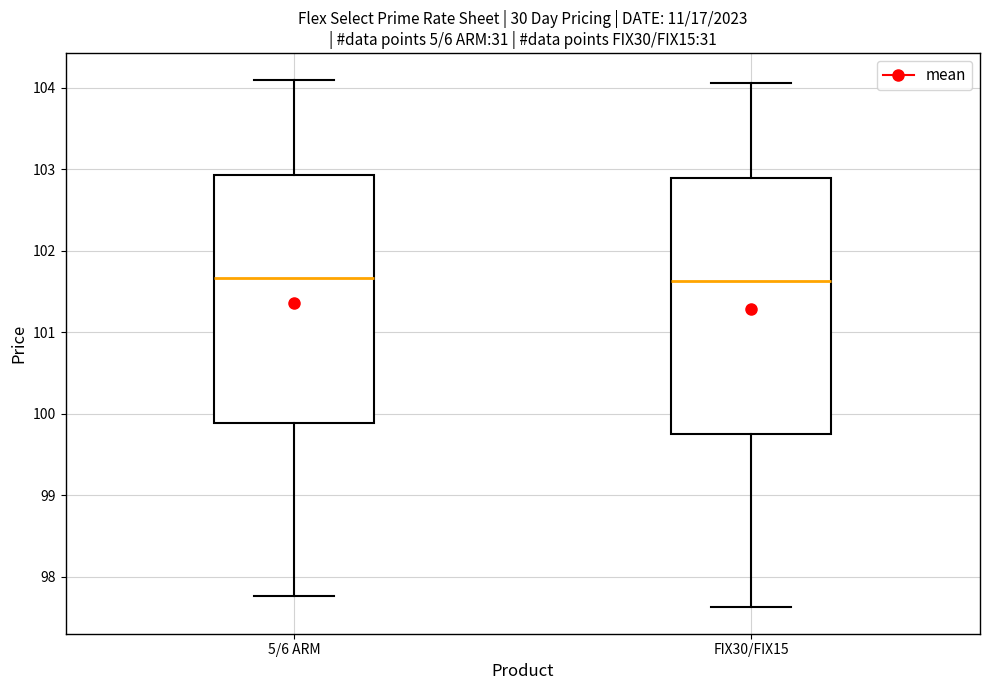

Where is the lower edge of the box for FIX30/FIX15 on the y-axis? The values are not printed on the chart, so give them approximately, as read against the axis.

99.8